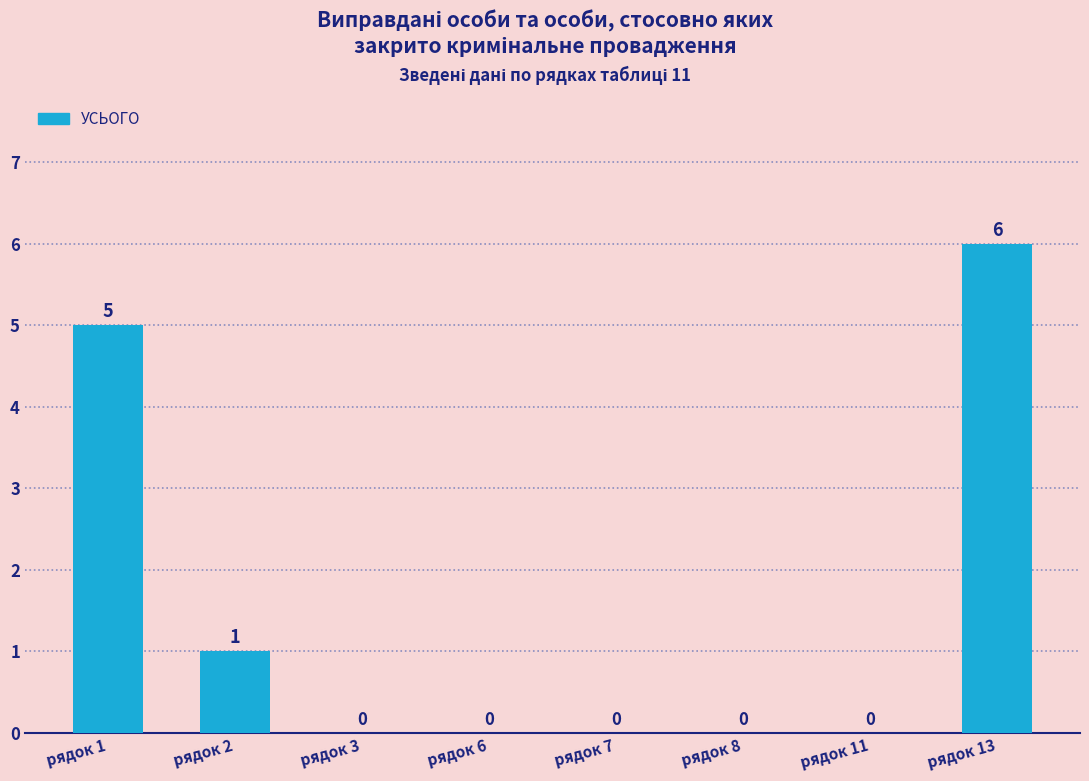

What is the sum of all values?

12